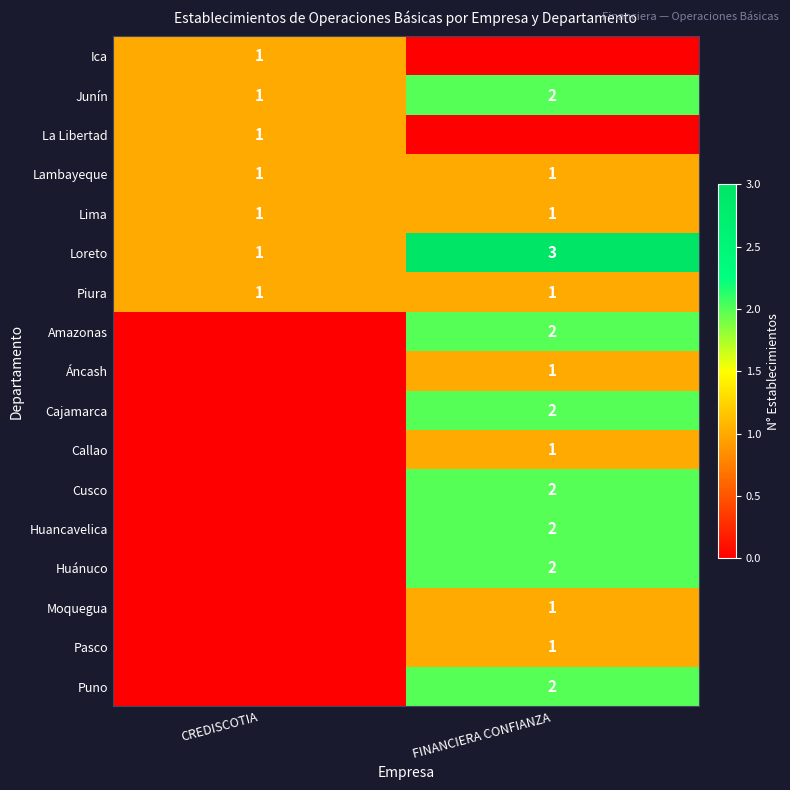

Which category has the highest value in the Loreto series?

FINANCIERA CONFIANZA